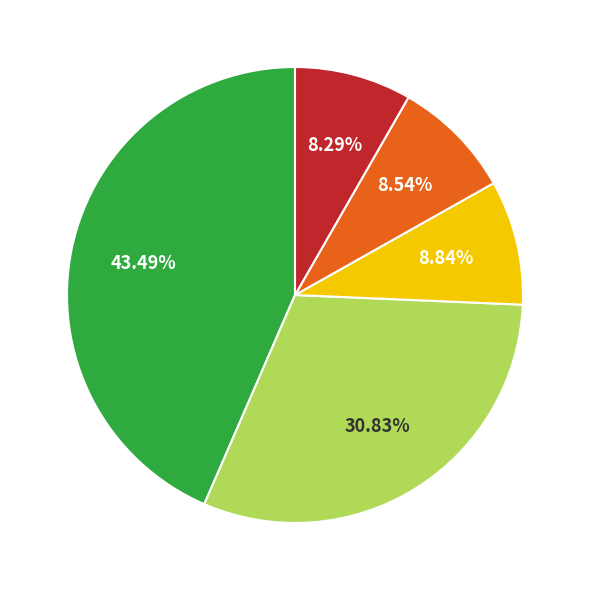

To the nearest percent, what is the average slice percentage?

20%